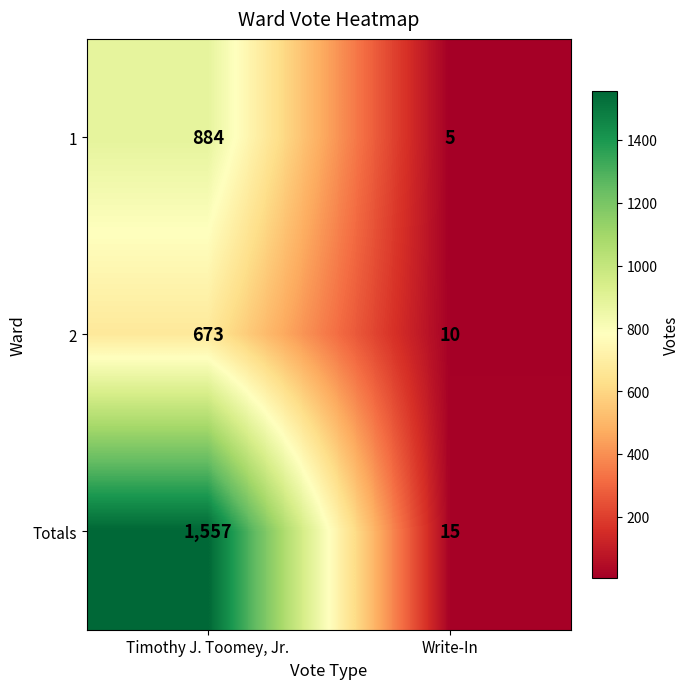

Is it true that 1 equals 2 at Write-In?

False